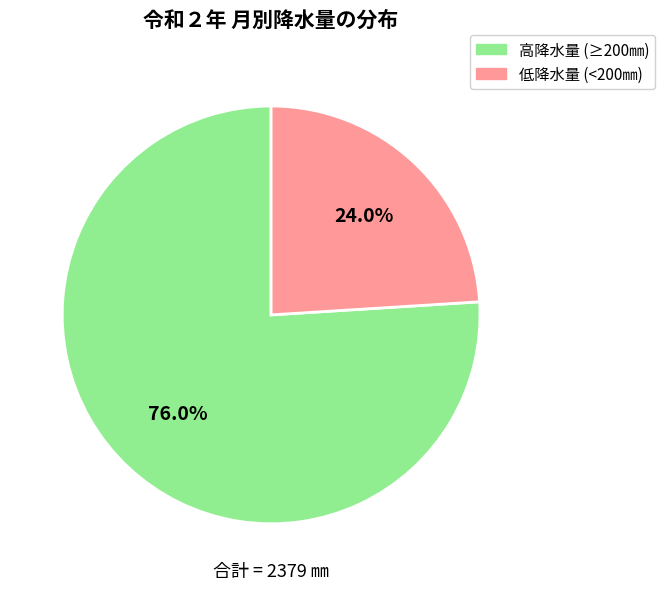

Is there a majority slice in this chart?

Yes